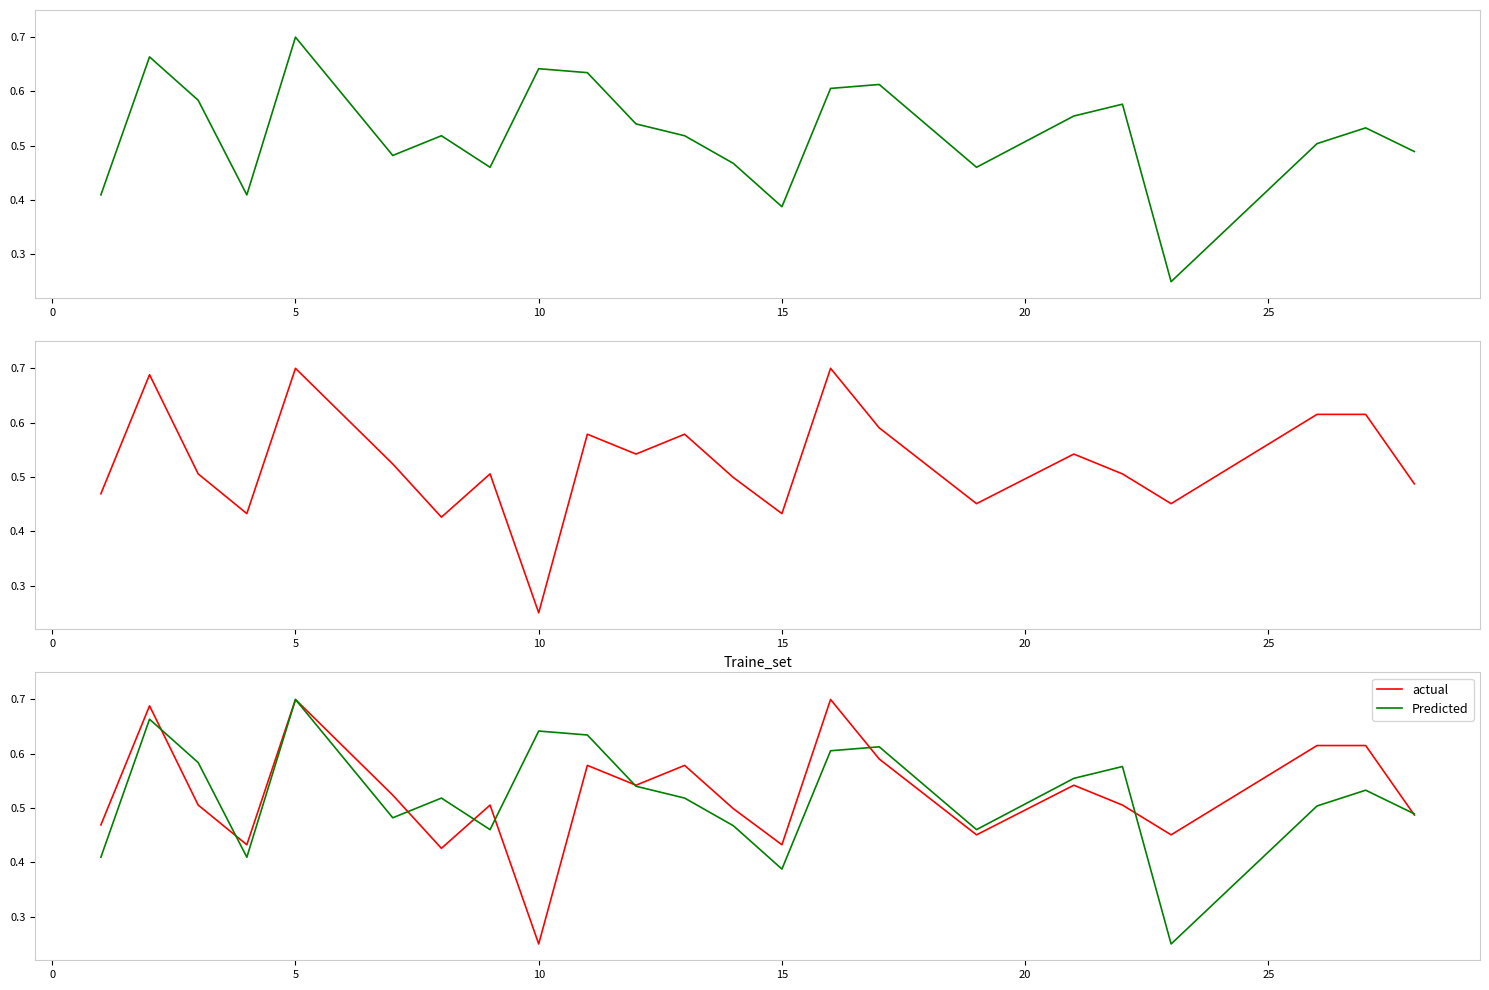

At which label is actual closest to 0?

10